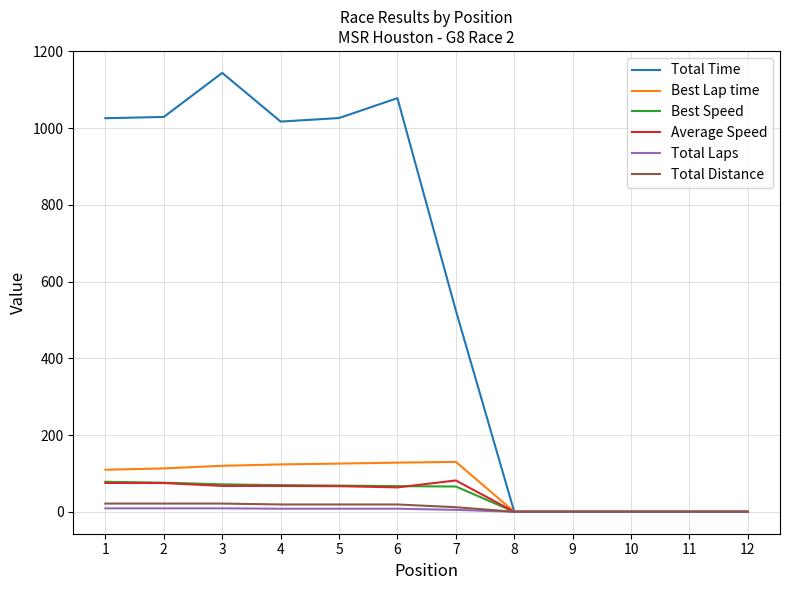

Which series has the widest spread of values?

Total Time